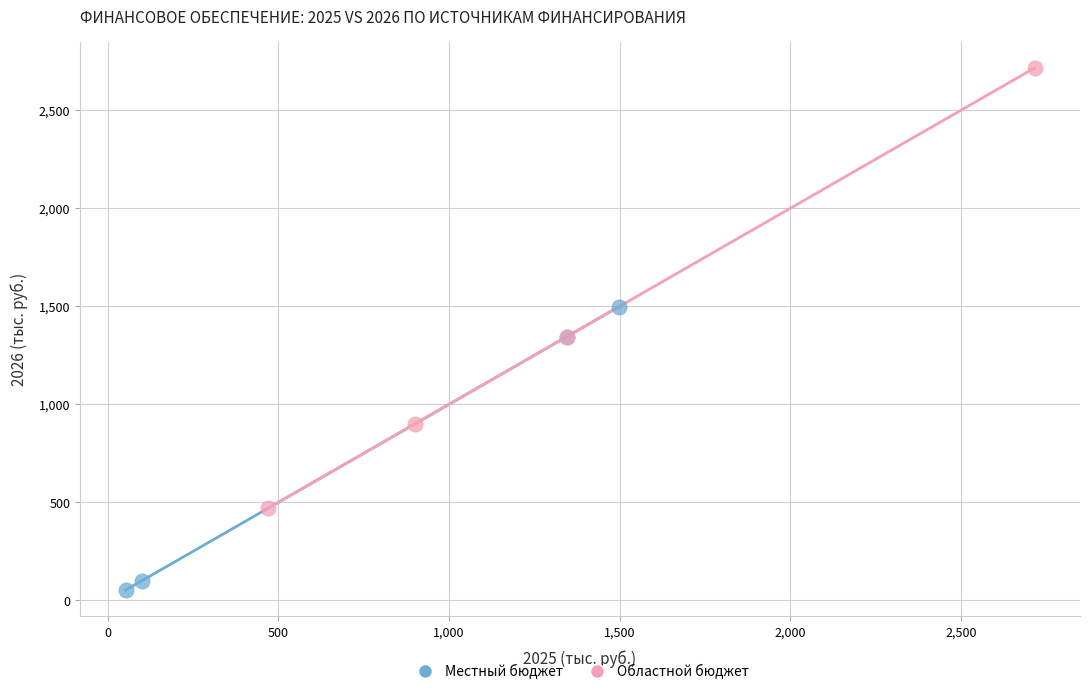

Which series contains the highest Y value?

Областной бюджет